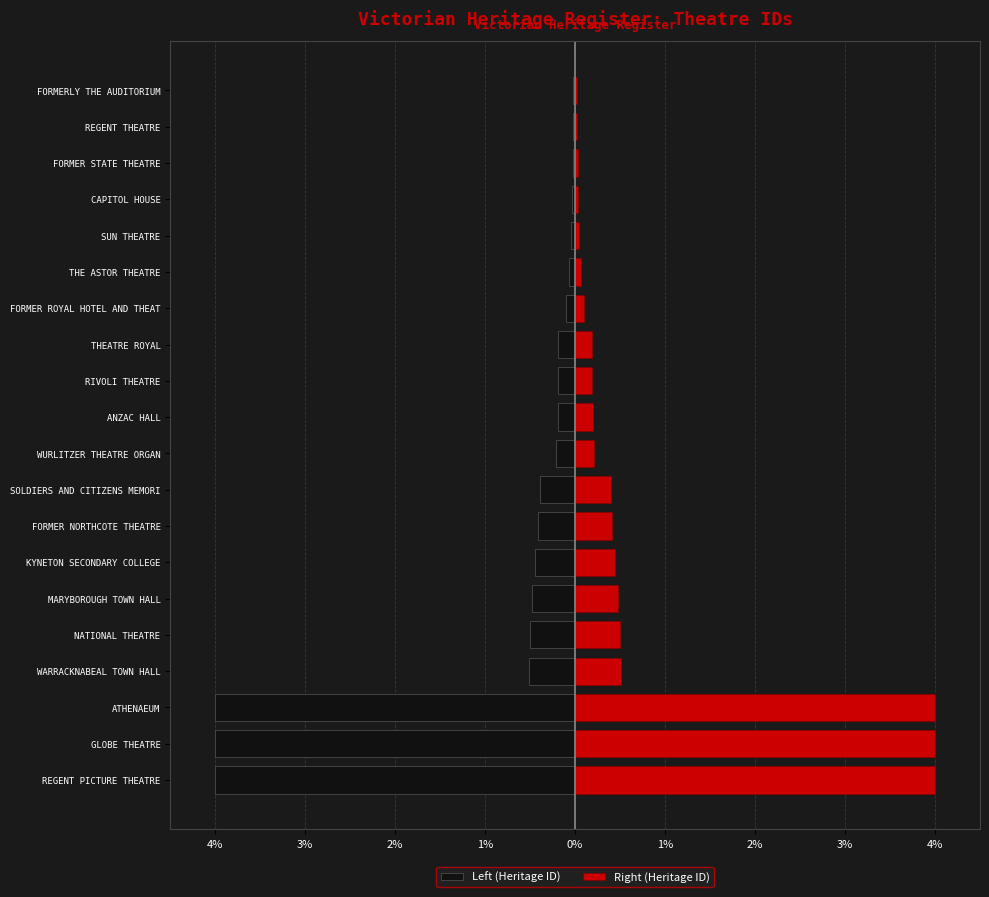

Between NATIONAL THEATRE and THEATRE ROYAL, which is larger?

THEATRE ROYAL